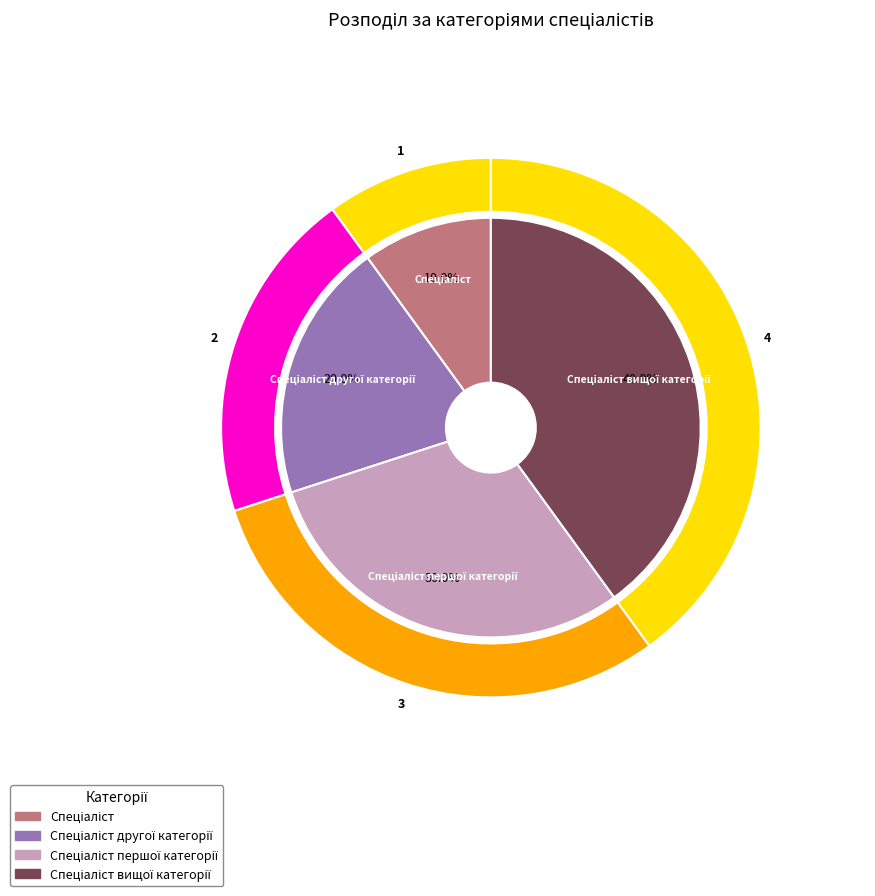

Is it true that Спеціаліст is 10% of the pie?

True